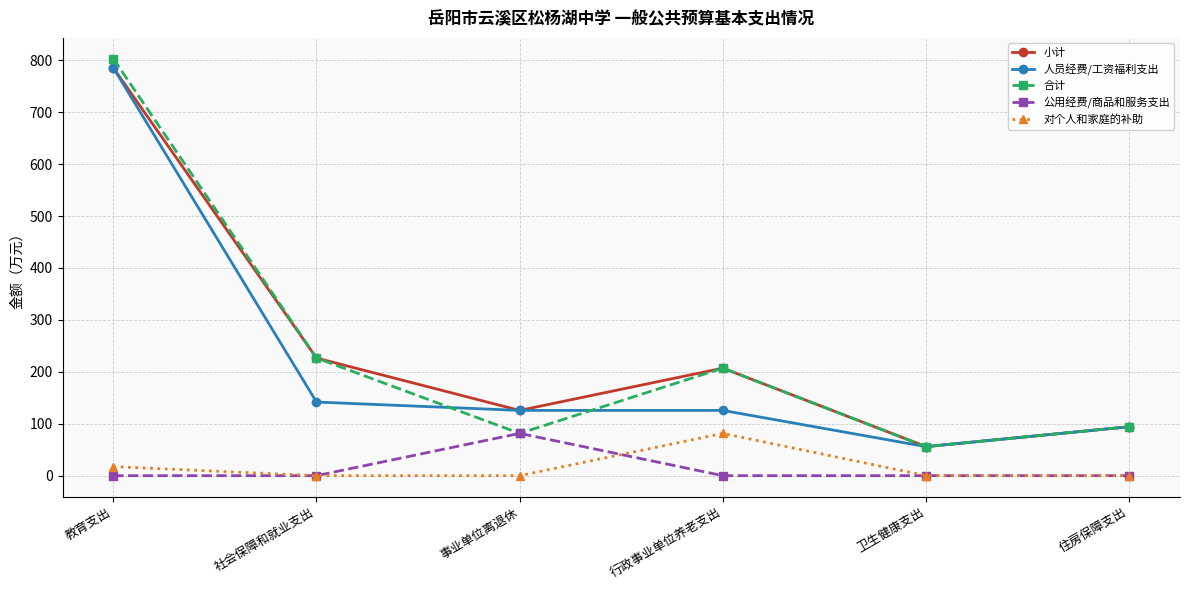

What is the maximum value shown in the chart?

803.0